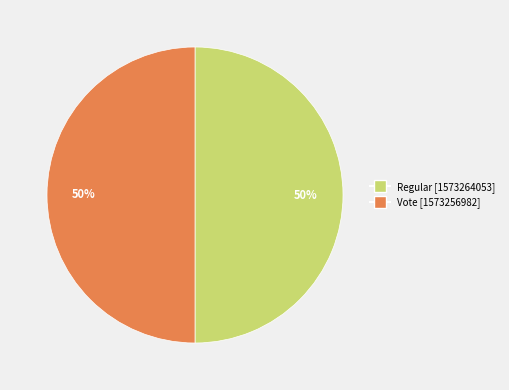

Combined, do Vote and Regular account for over 50%?

Yes